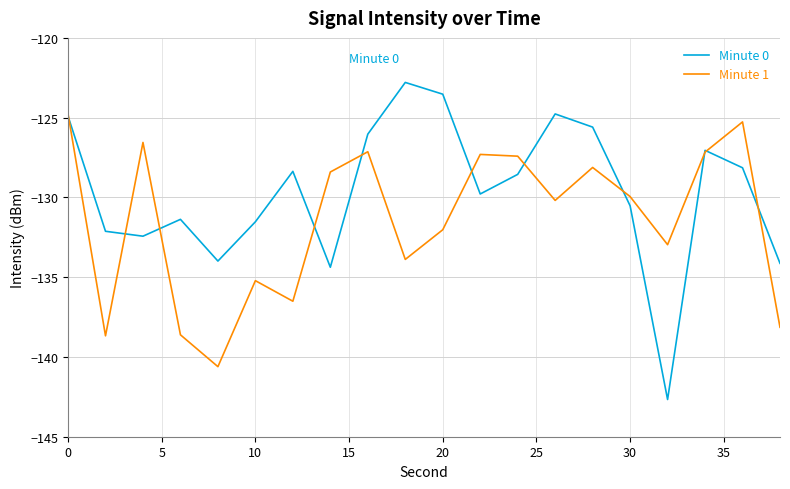

What is the difference between the second highest and second lowest values in the Minute 0 series?

10.8